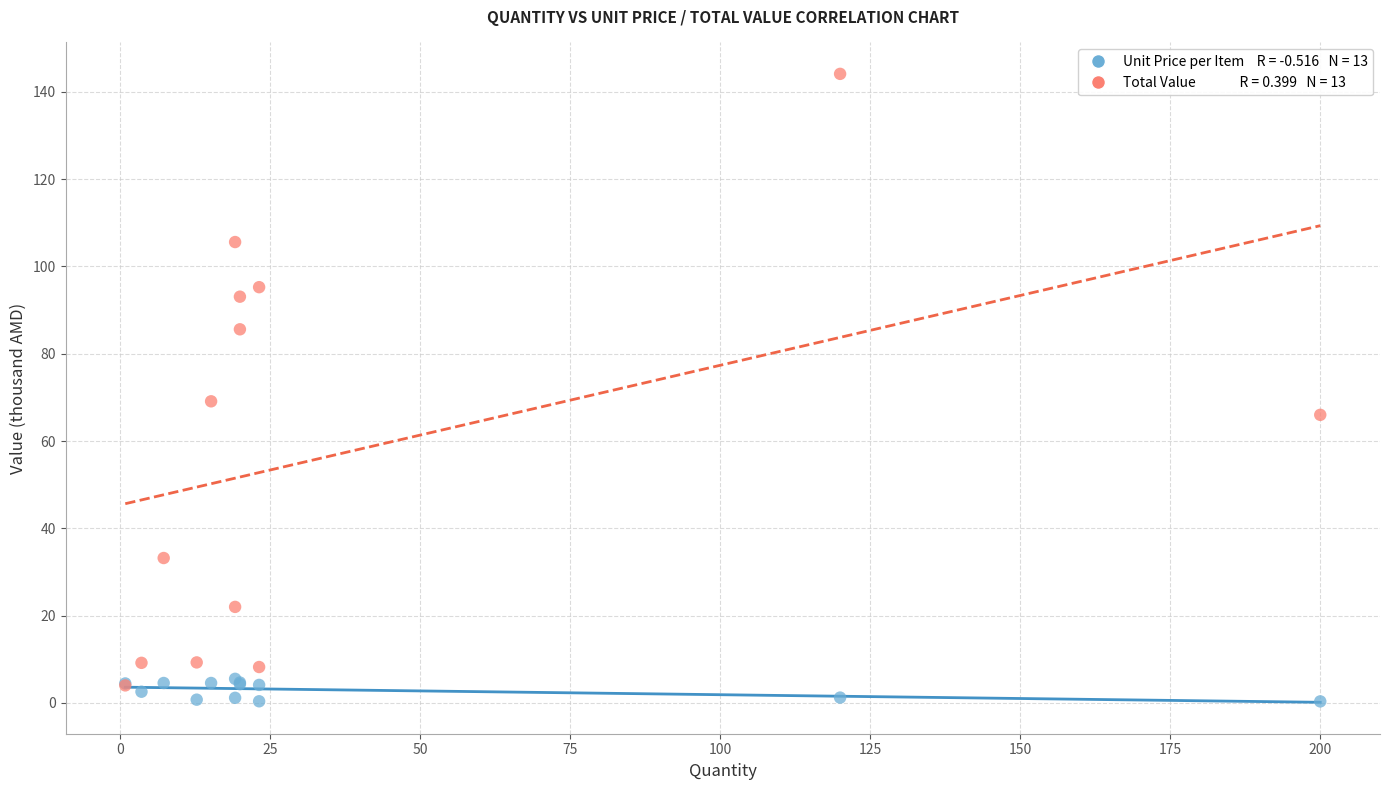

Across all series, what Y value is closest to 72?

69.1